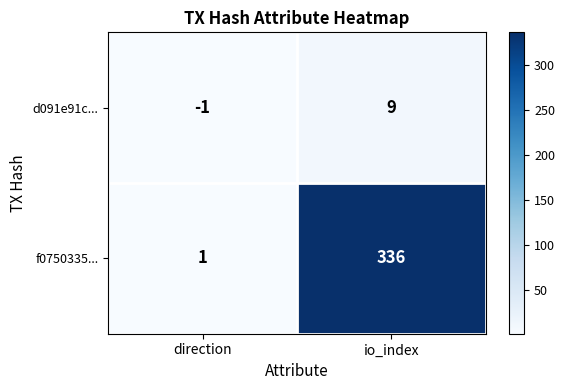

Which label corresponds to the smallest value in the chart?

direction